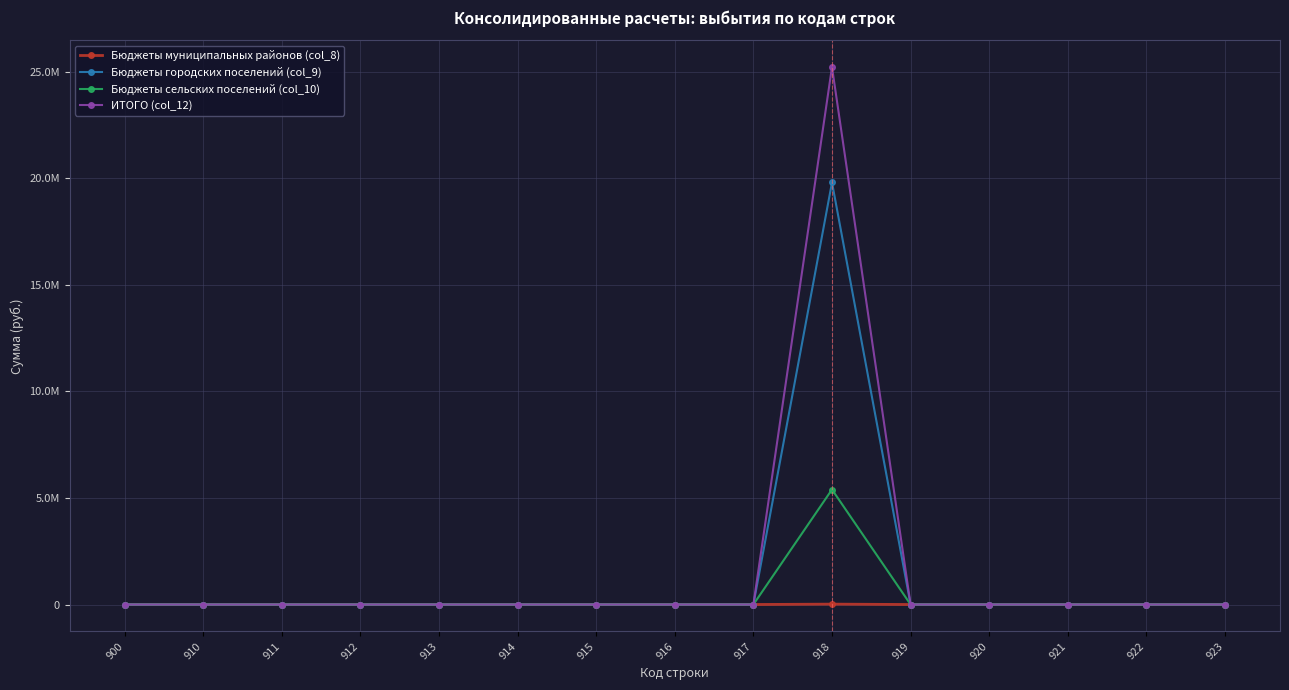

Is this an area chart (filled region under the line)?

No